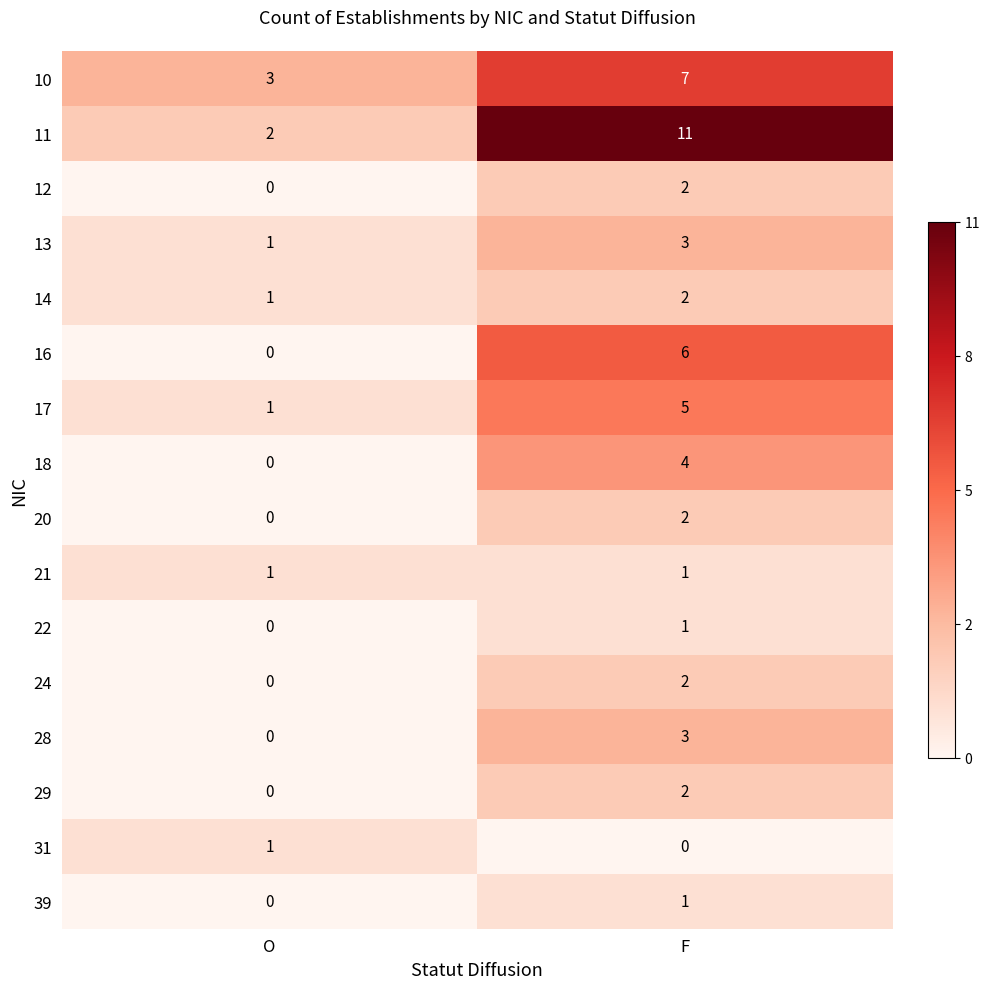

Rank the categories by 10 value from lowest to highest.

O, F